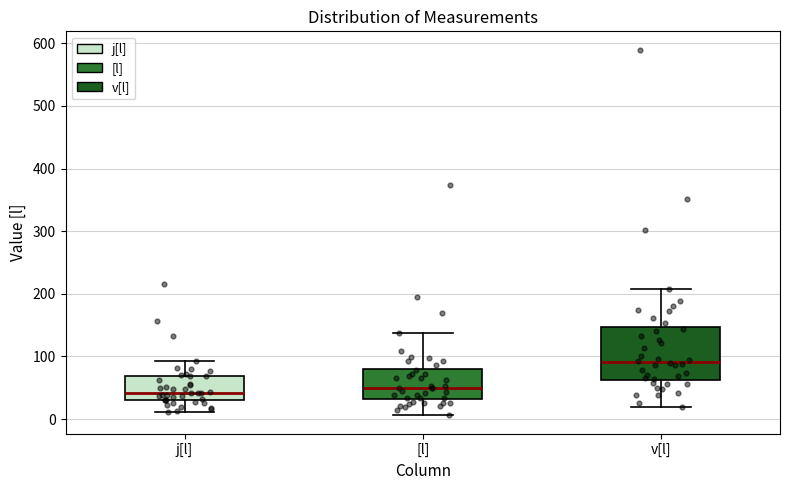

Comparing the boxes themselves (not the whiskers), which one is the tallest?

v[l]